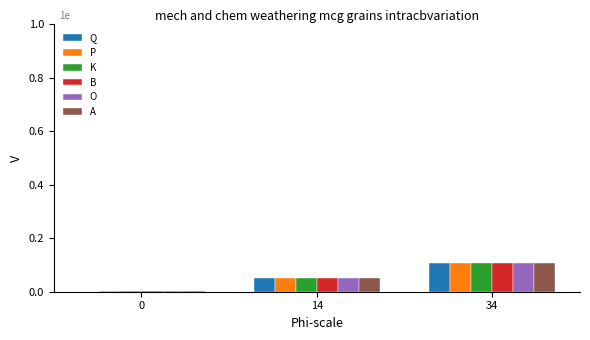

Between 14 and 34, which series saw the biggest shift?

A